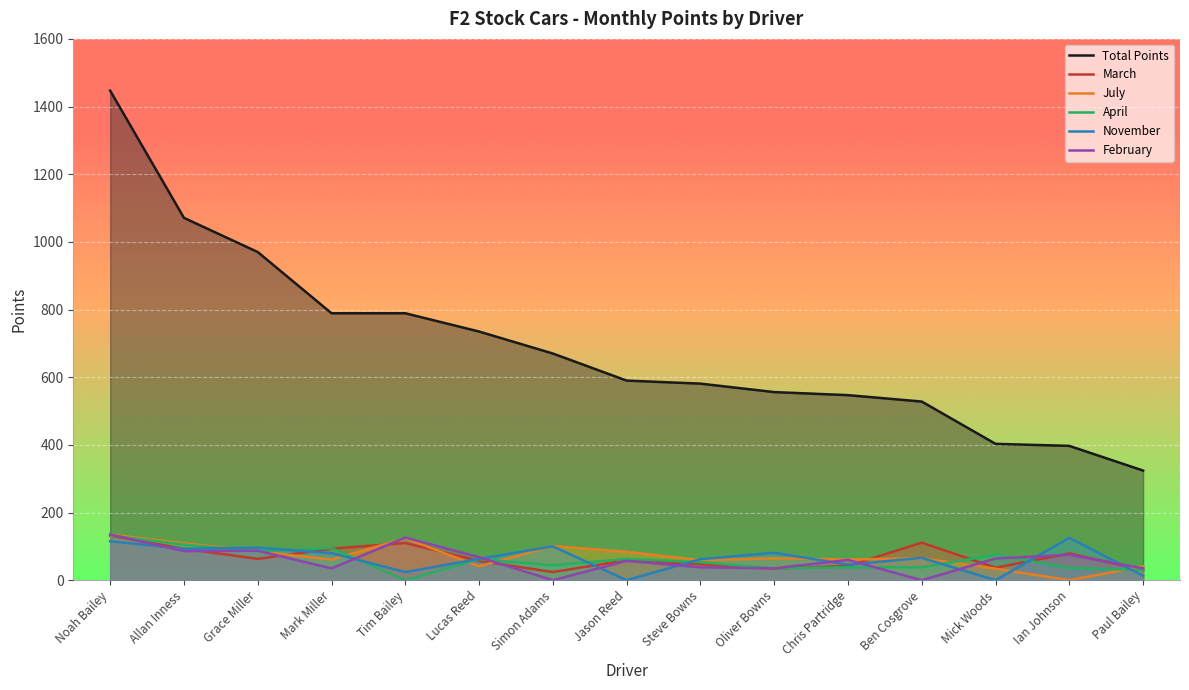

True or false: Total Points and July cross at least once.

False